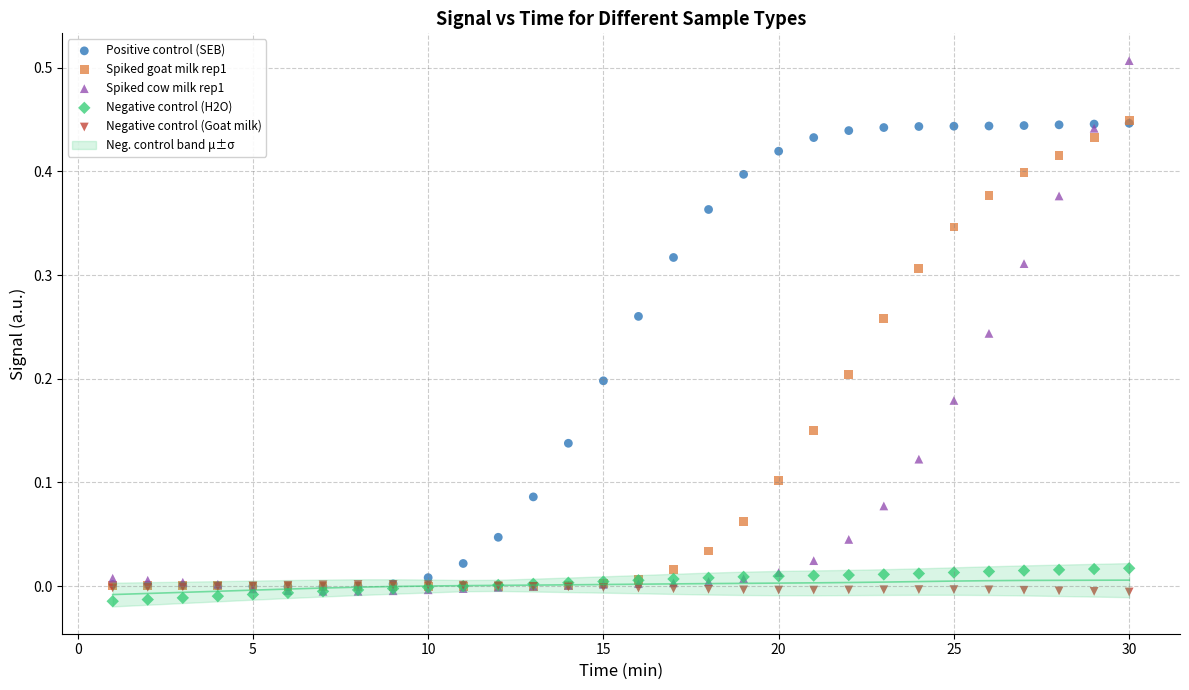

Which series reaches the minimum Y coordinate?

Negative control (H2O)